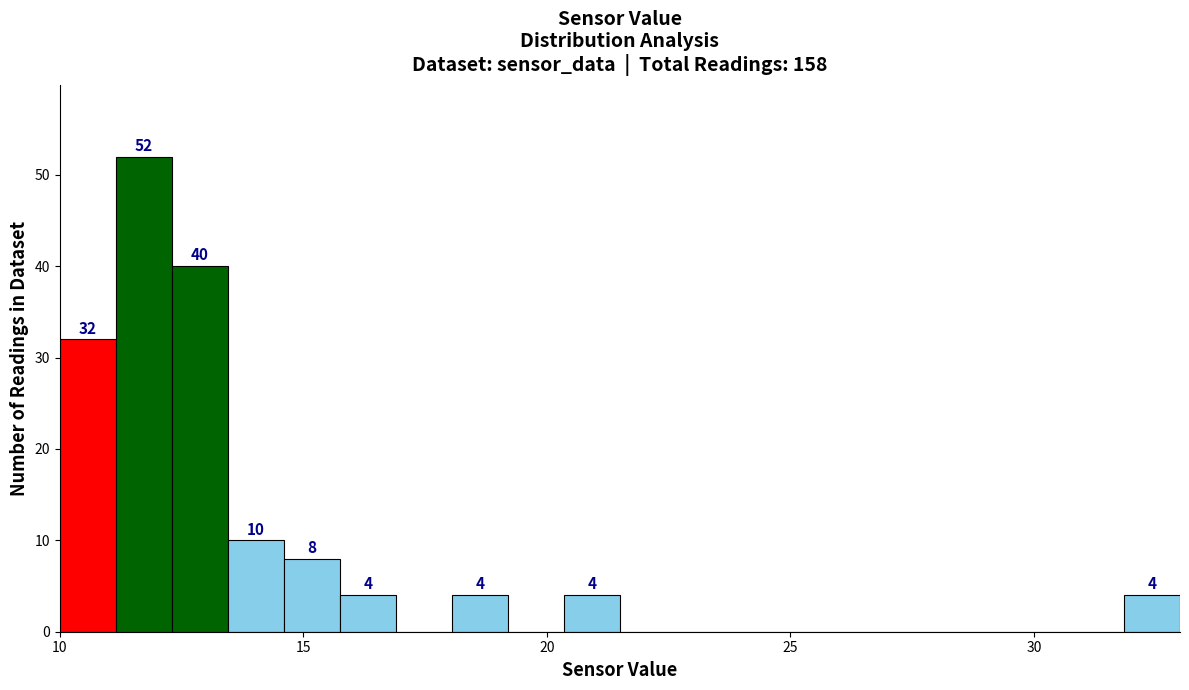

Around what value on the x-axis is the tallest bar? Give the approximate position of its centre, as read against the axis.

11.5